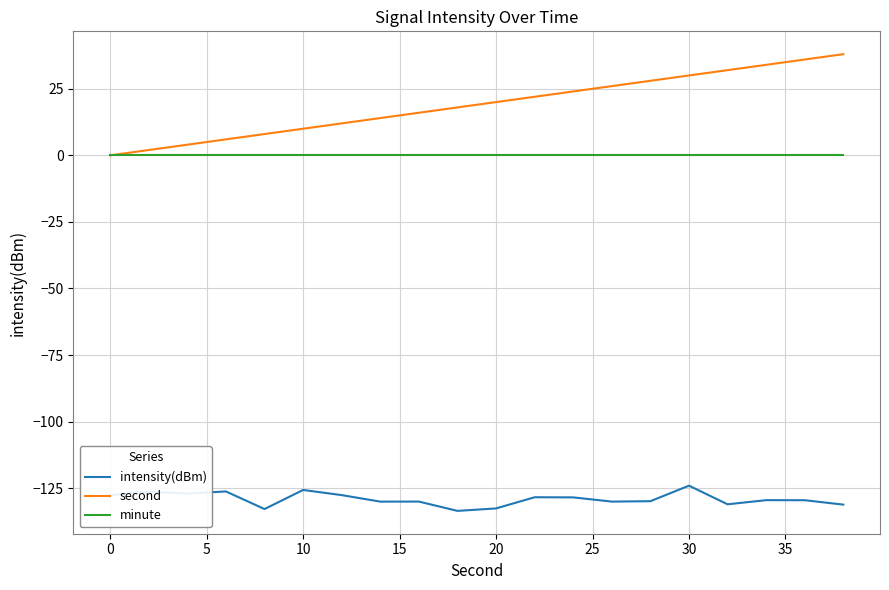

Which series has the largest range (max minus min)?

second